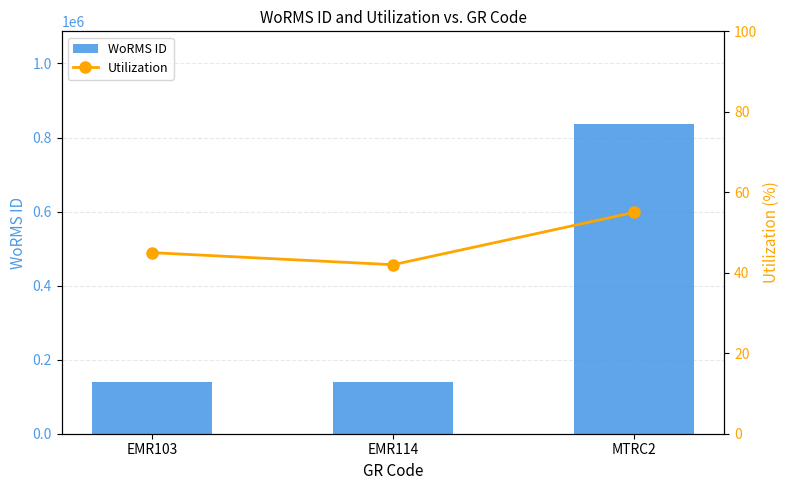

What are all the series names shown in the legend?

WoRMS ID, Utilization